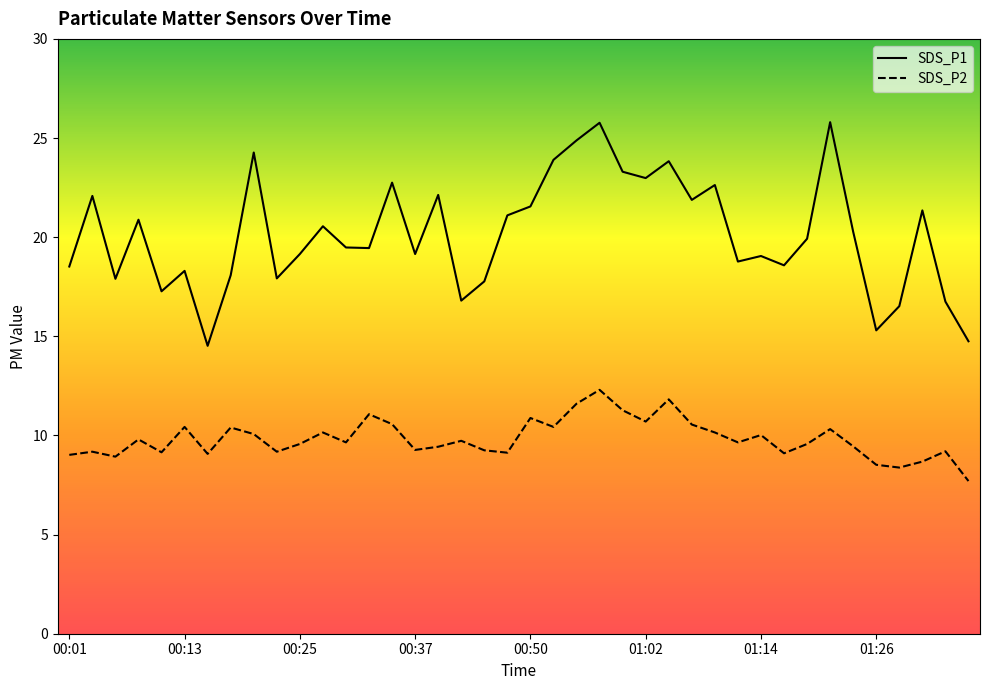

What is the label of the 22nd point from the right?

00:45